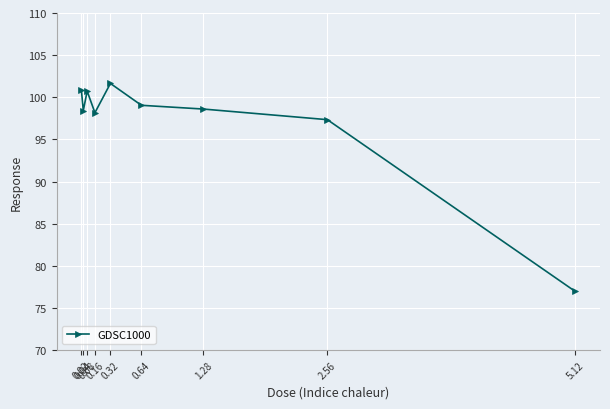

What is the difference between the maximum and minimum values?

24.7